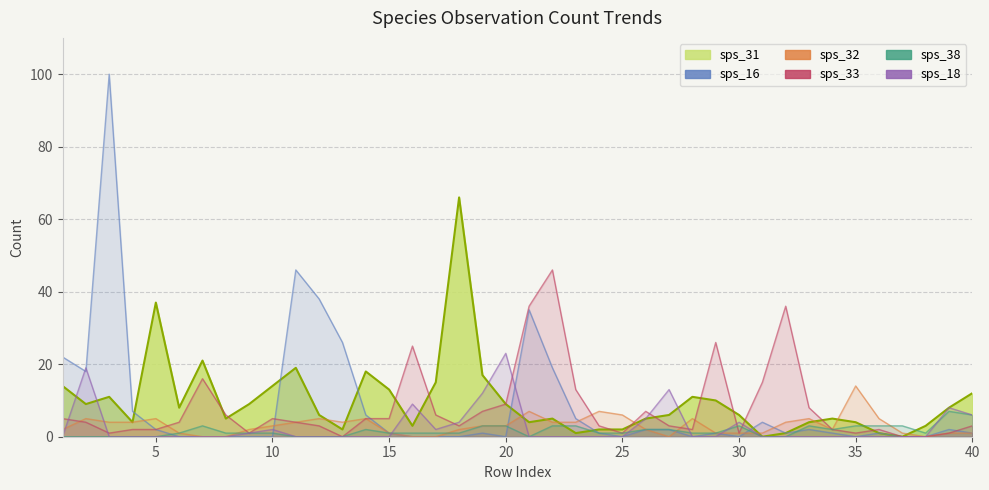

The value of sps_16 at 34 is 2. True or false?

False